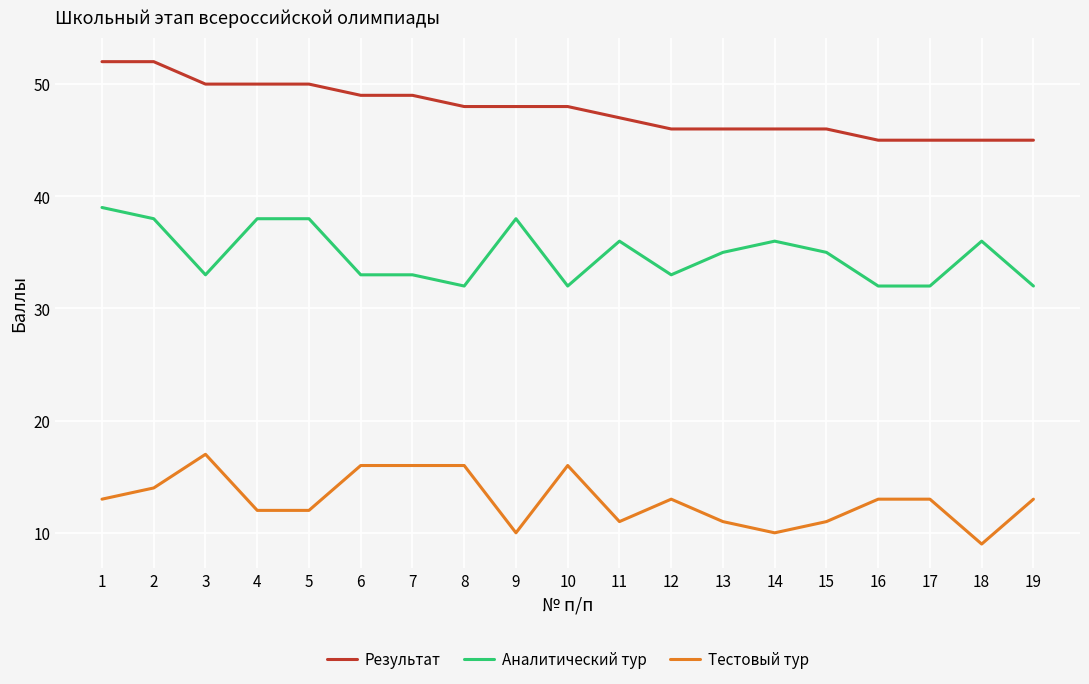

The value of Результат at 12 is 68. True or false?

False